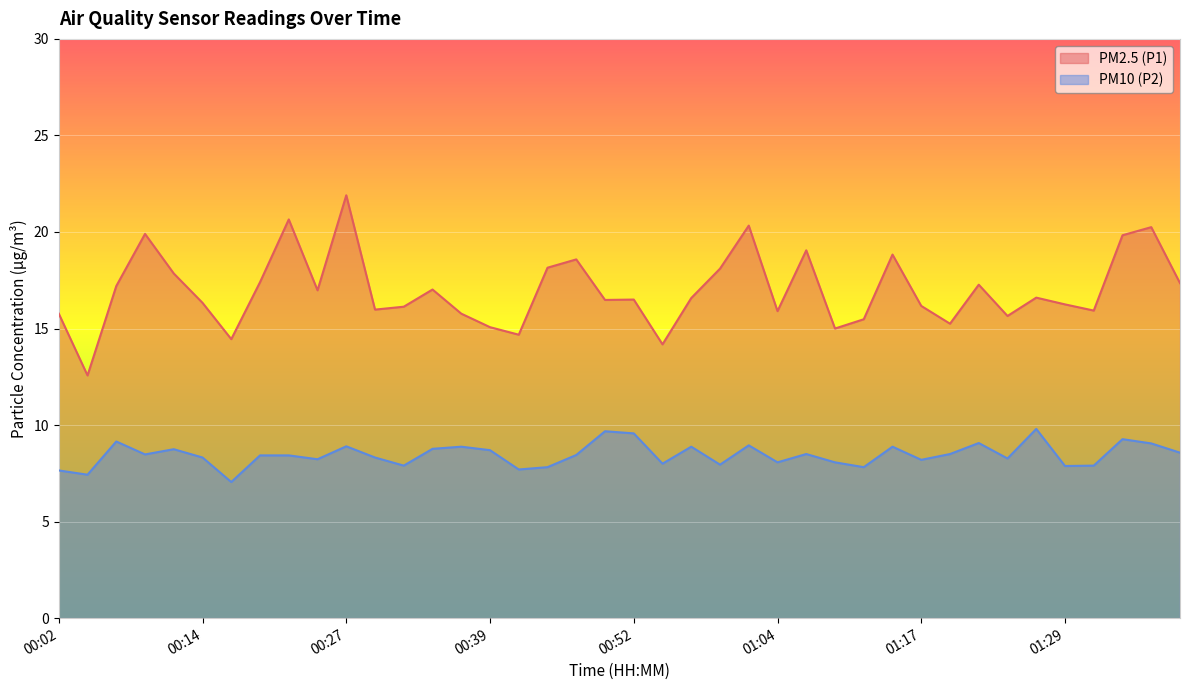

Which series has the largest total across all categories?

PM2.5 (P1)